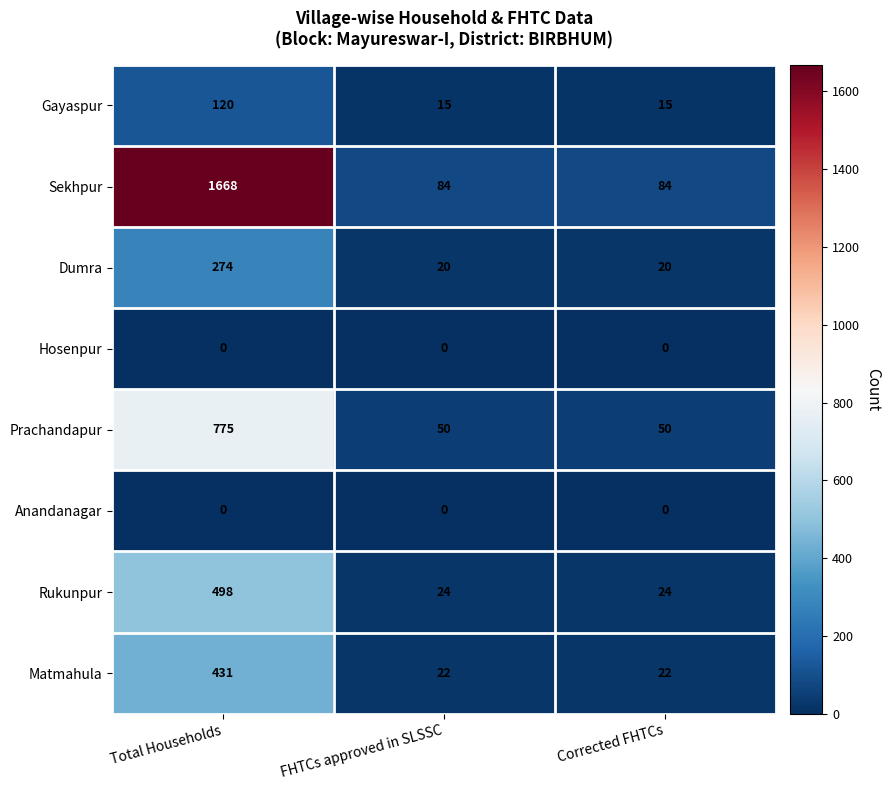

What is the difference between the maximum and minimum values in the Gayaspur series?

105